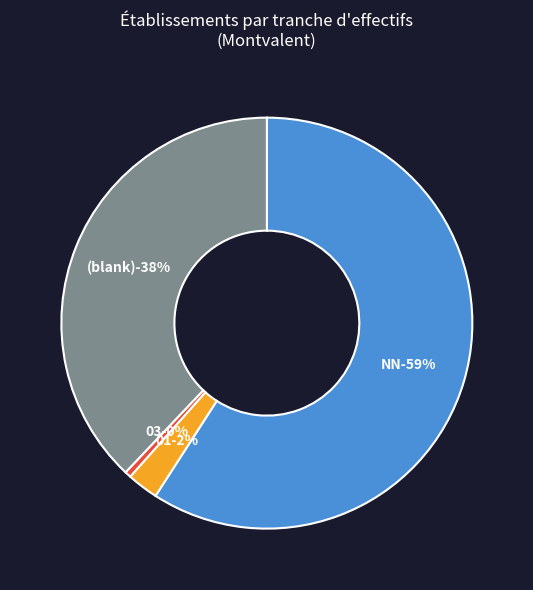

Which has a higher value, NN or 02?

NN